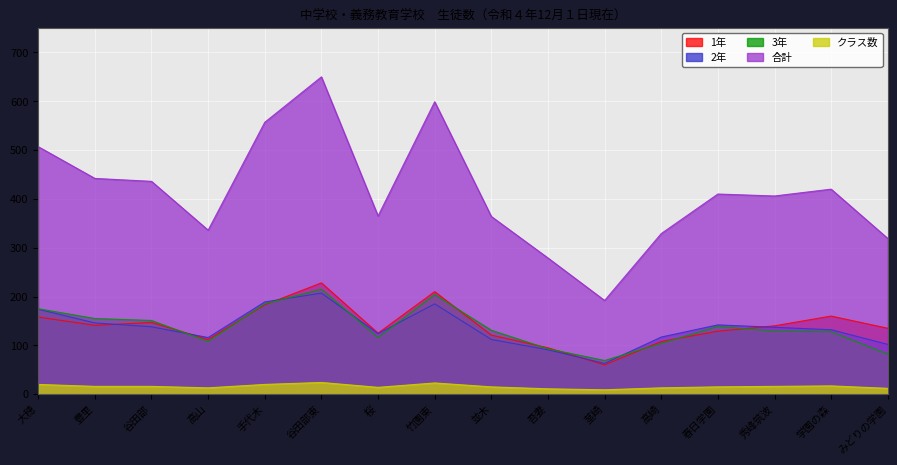

What is the minimum value shown in the chart?

9